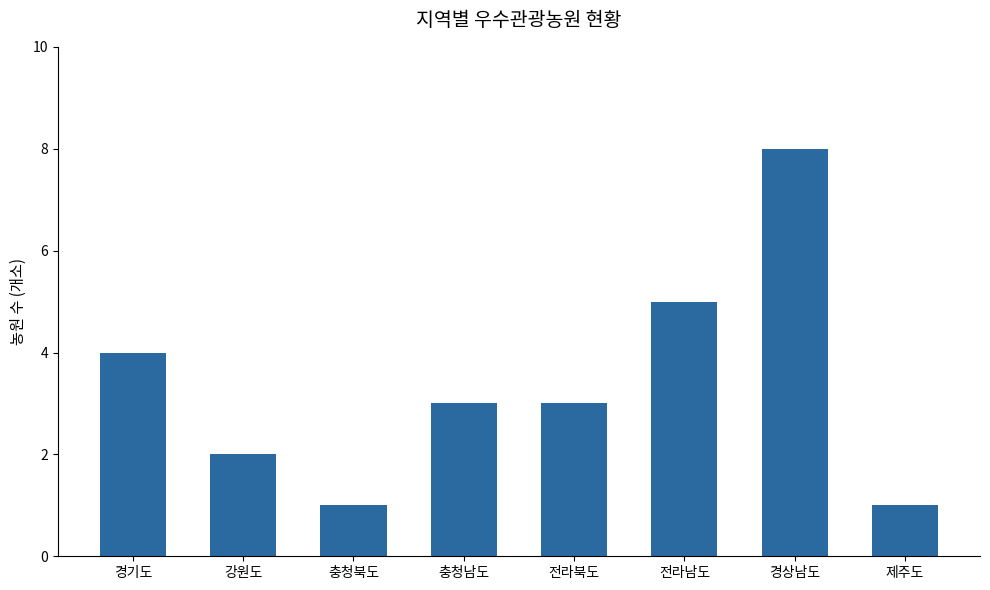

What is the average value?

3